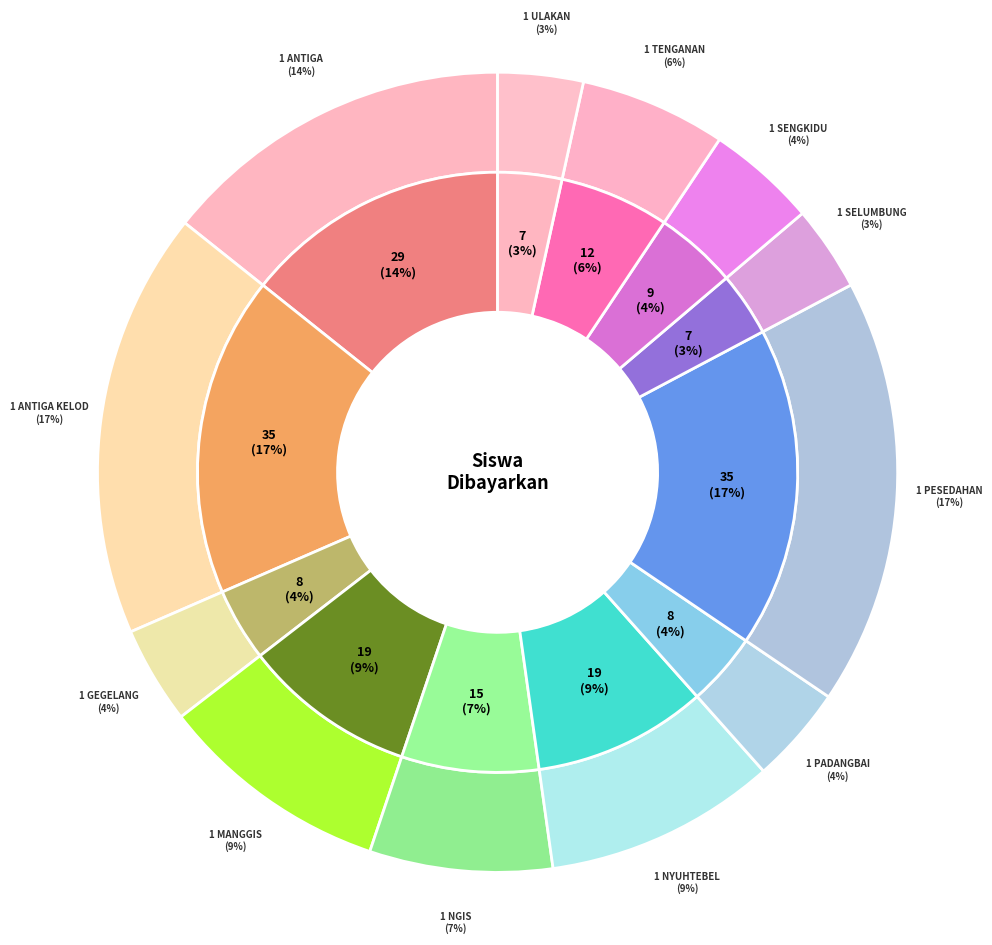

Between SD N 1 NGIS and SD N 1 PADANGBAI, which is larger?

SD N 1 NGIS